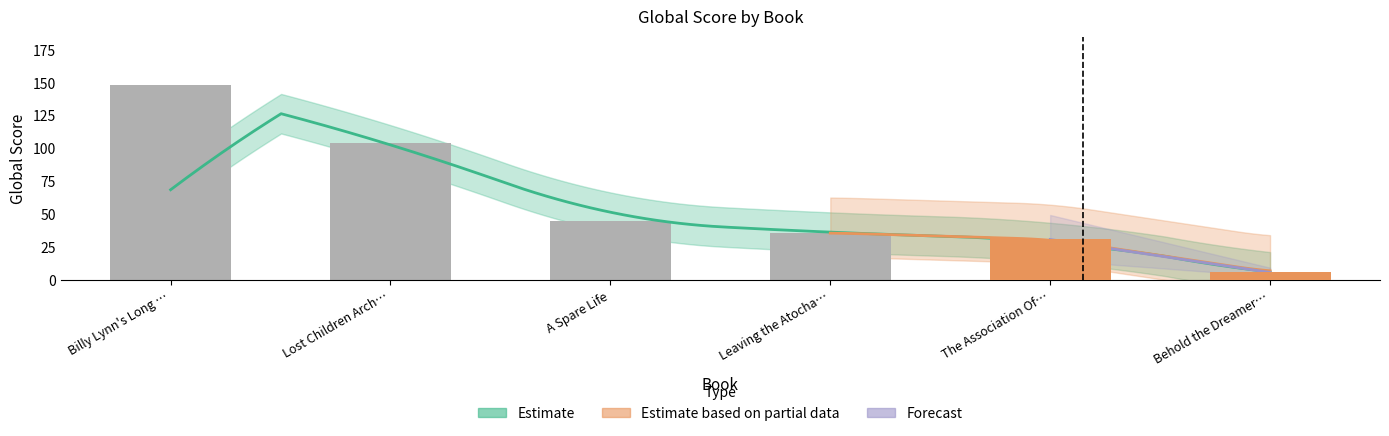

List the labels in order of value, largest first.

Billy Lynn's Long …, Lost Children Arch…, A Spare Life, Leaving the Atocha…, The Association Of…, Behold the Dreamer…